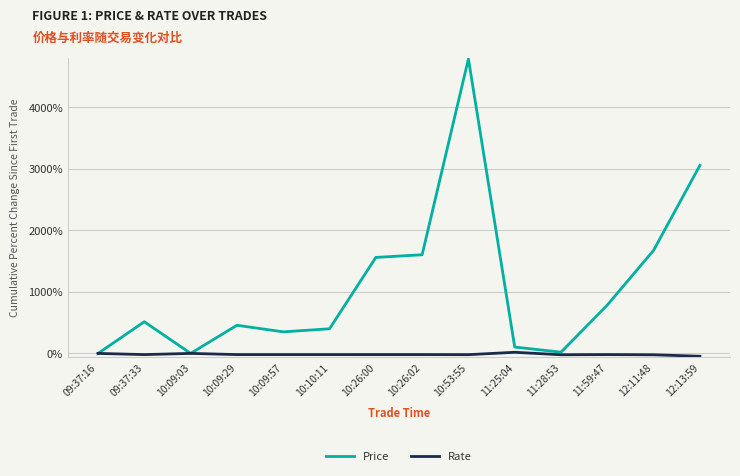

Where is the first local maximum for Price?

09:37:33